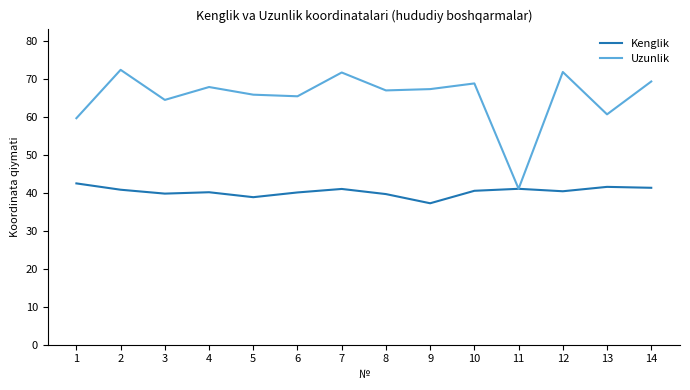

What value does the Kenglik series have at 6?

40.1